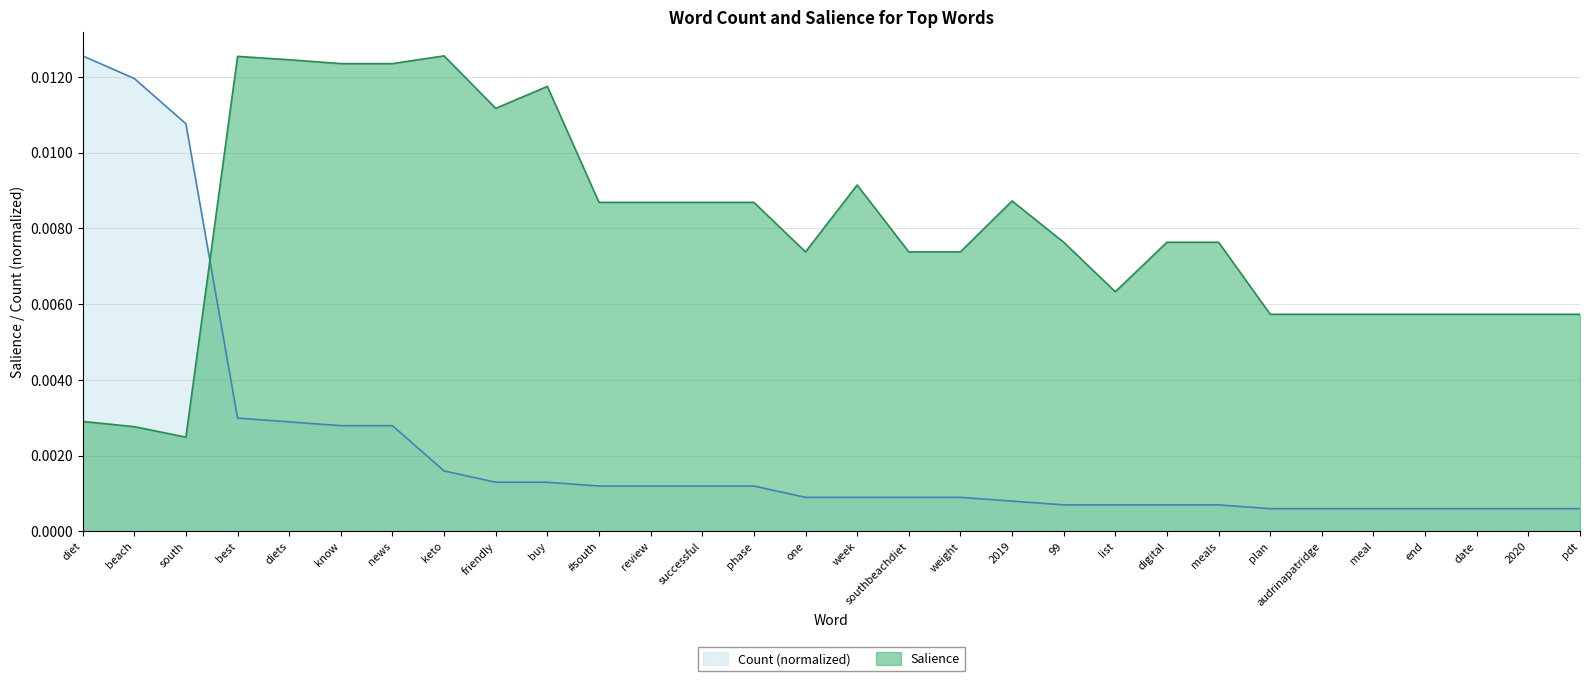

At how many categories does at least one series exceed 0?

30